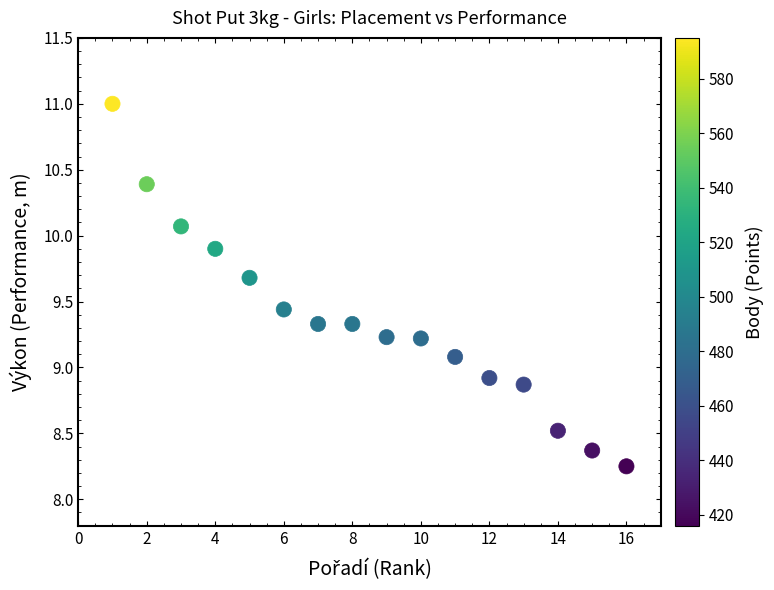

What is the range of X values (max minus min)?

15.0